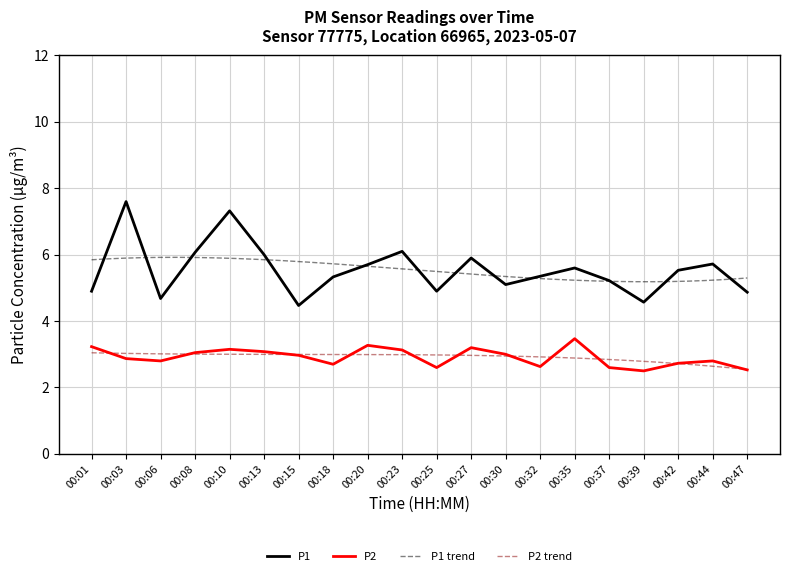

How many distinct data groups are displayed?

2